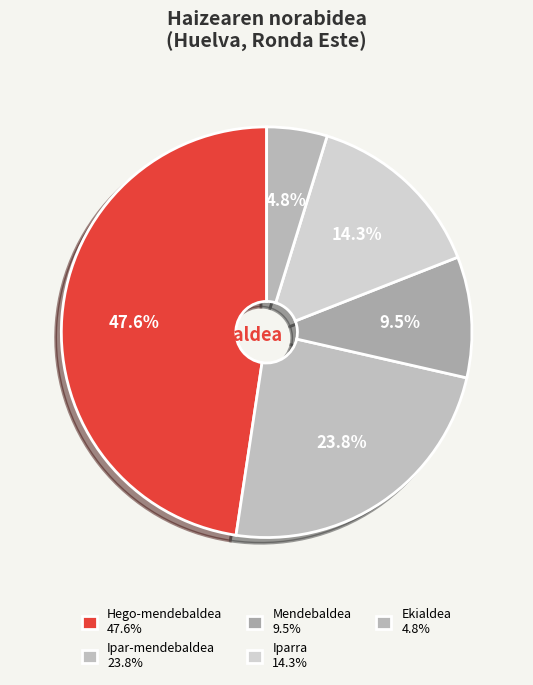

Is there any slice that represents more than half of the pie?

No